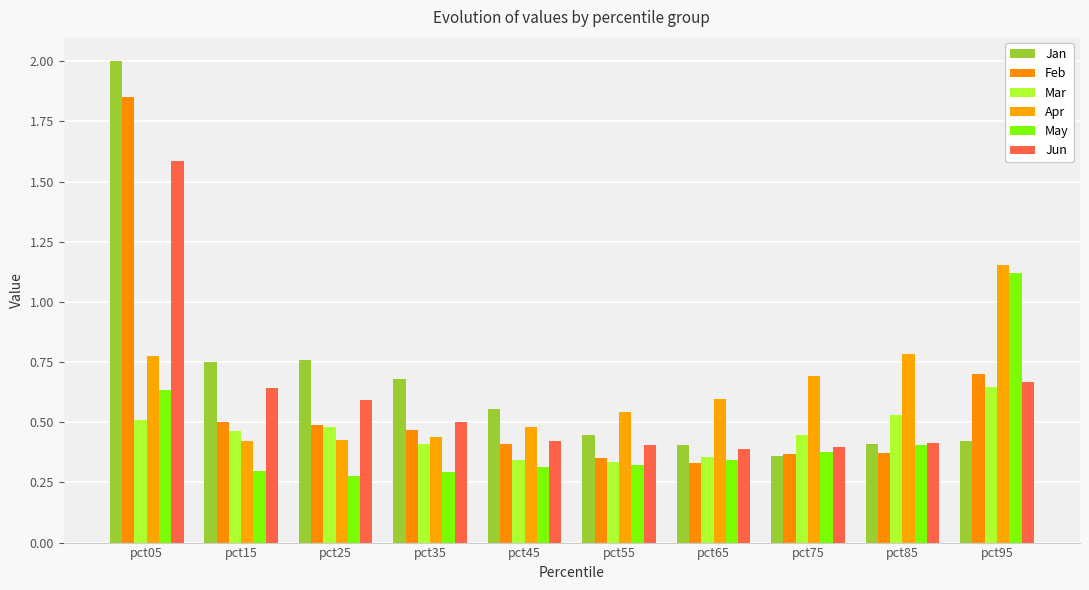

List the series in order of their peak value, lowest first.

Mar, May, Apr, Jun, Feb, Jan